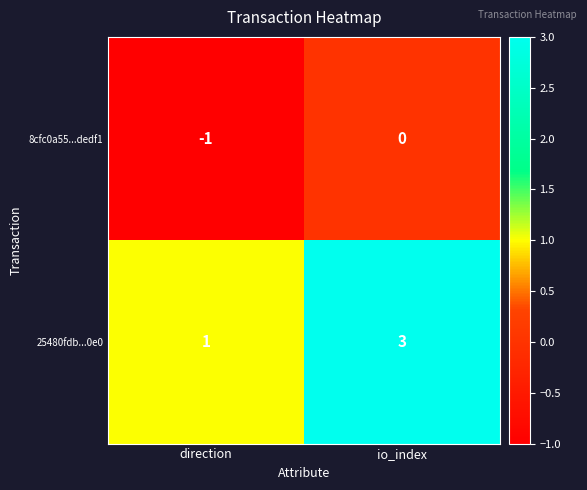

Rank the series by their average value, from lowest to highest.

8cfc0a55...dedf1, 25480fdb...0e0